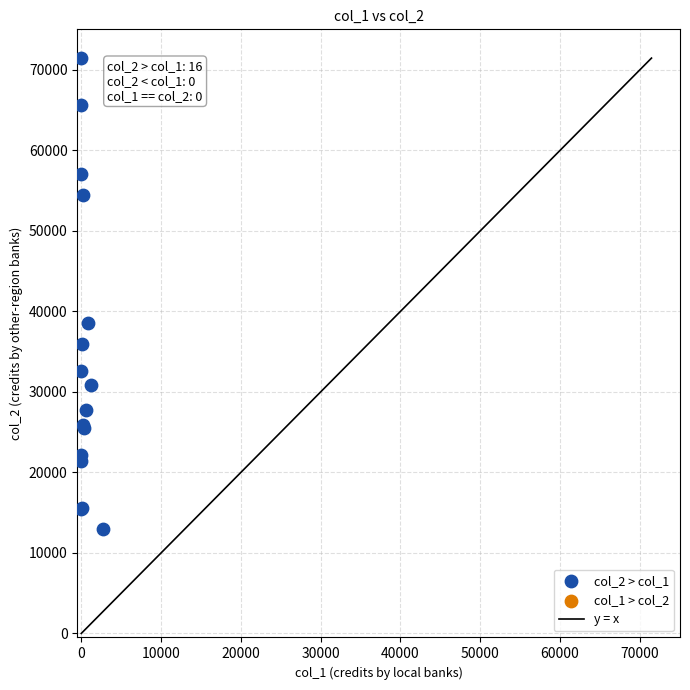

What Y value in the scatter plot is closest to 42198?

38512